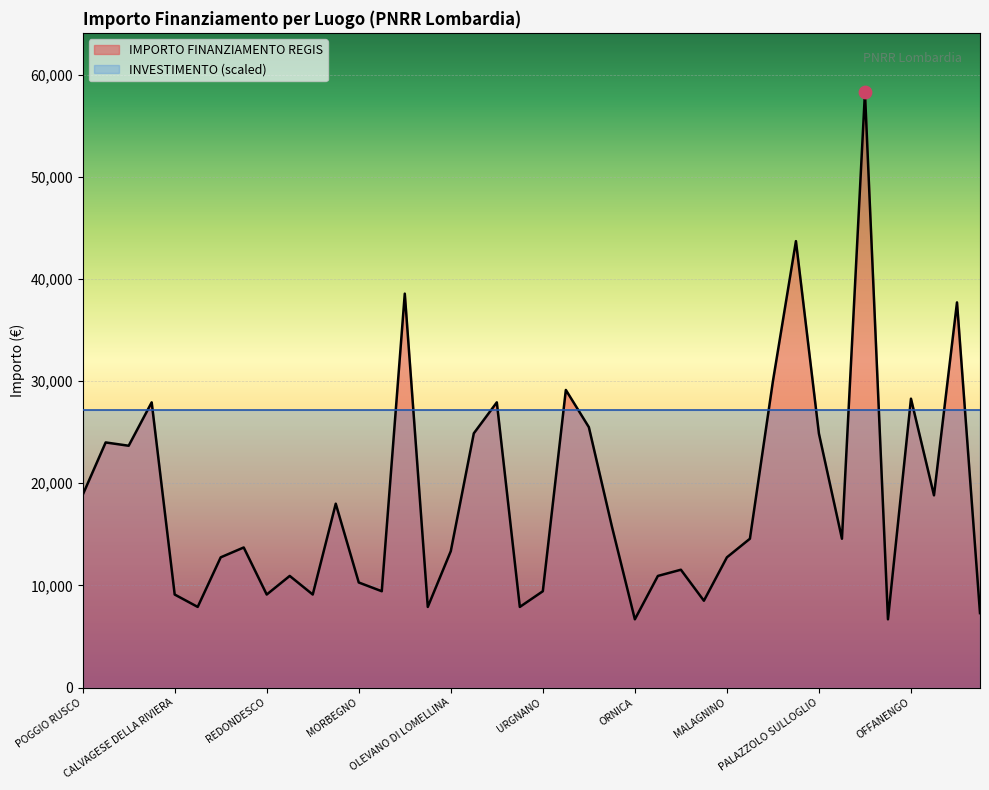

What is the ratio of the value at PAVIA to the value at URGNANO?

1.2